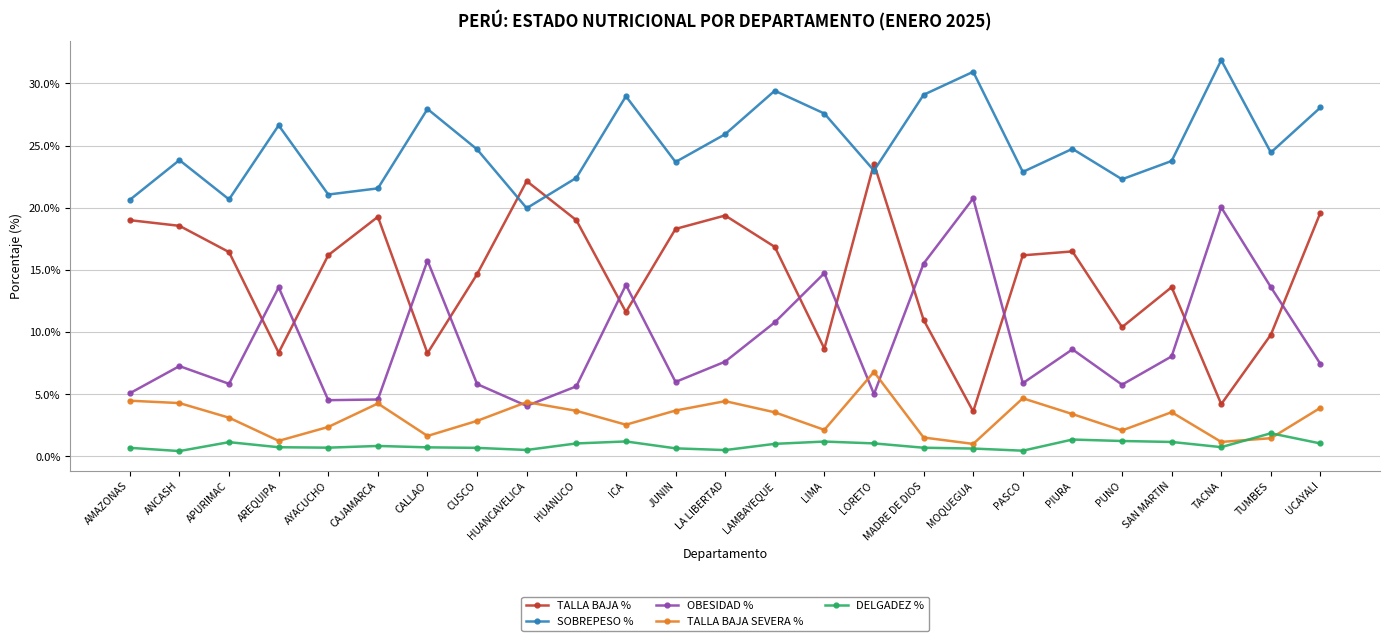

Which series has the largest total across all categories?

SOBREPESO %